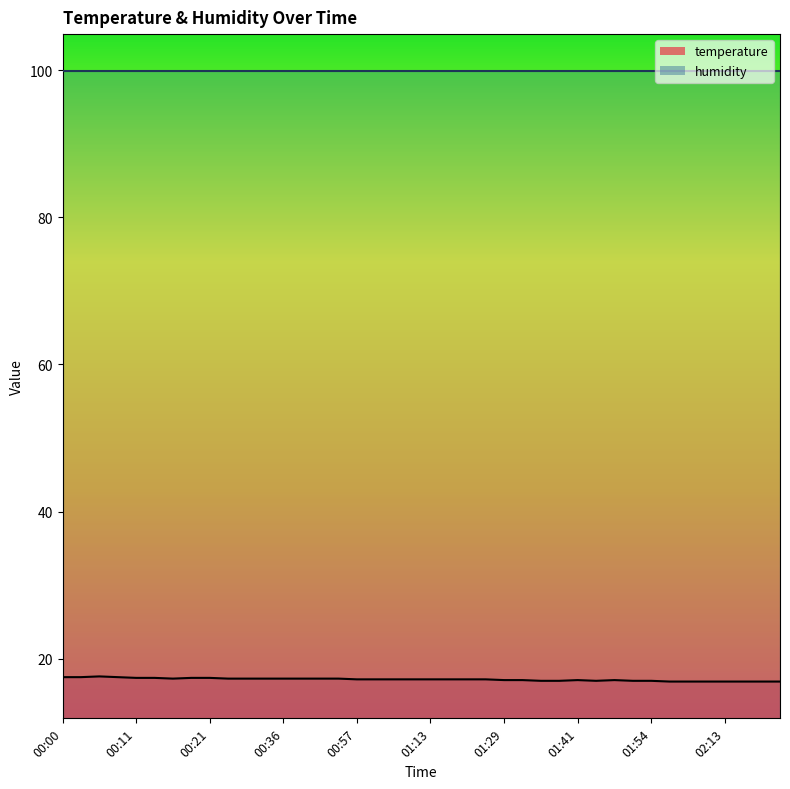

True or false: there are more than 2 points higher than both neighbors.

True